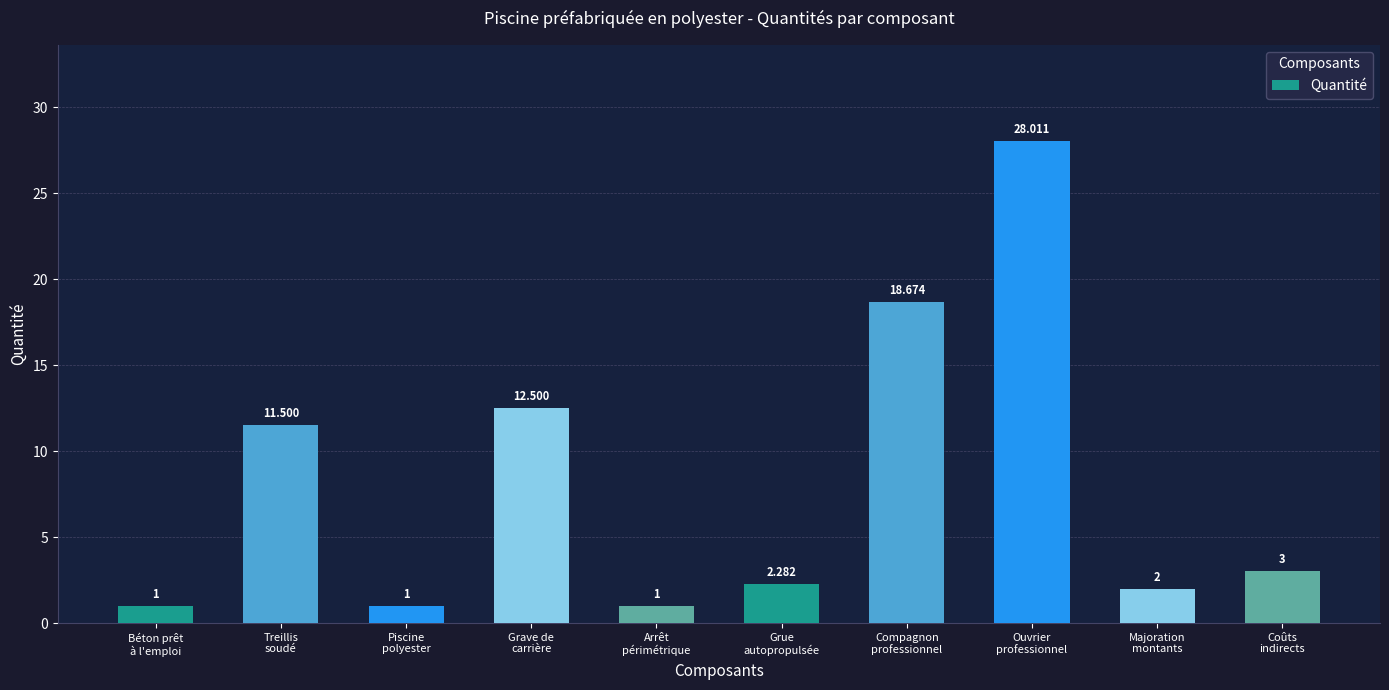

What is the smallest value displayed?

1.0